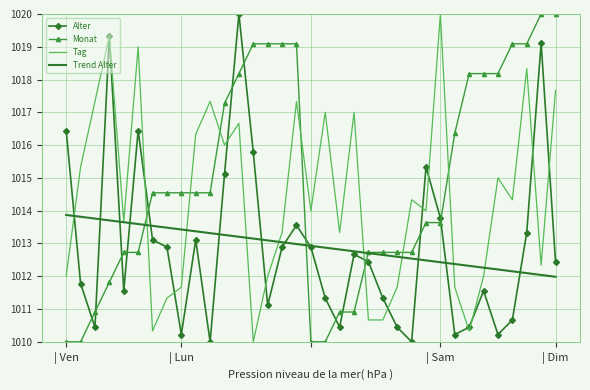

Which series has the largest total across all categories?

Monat